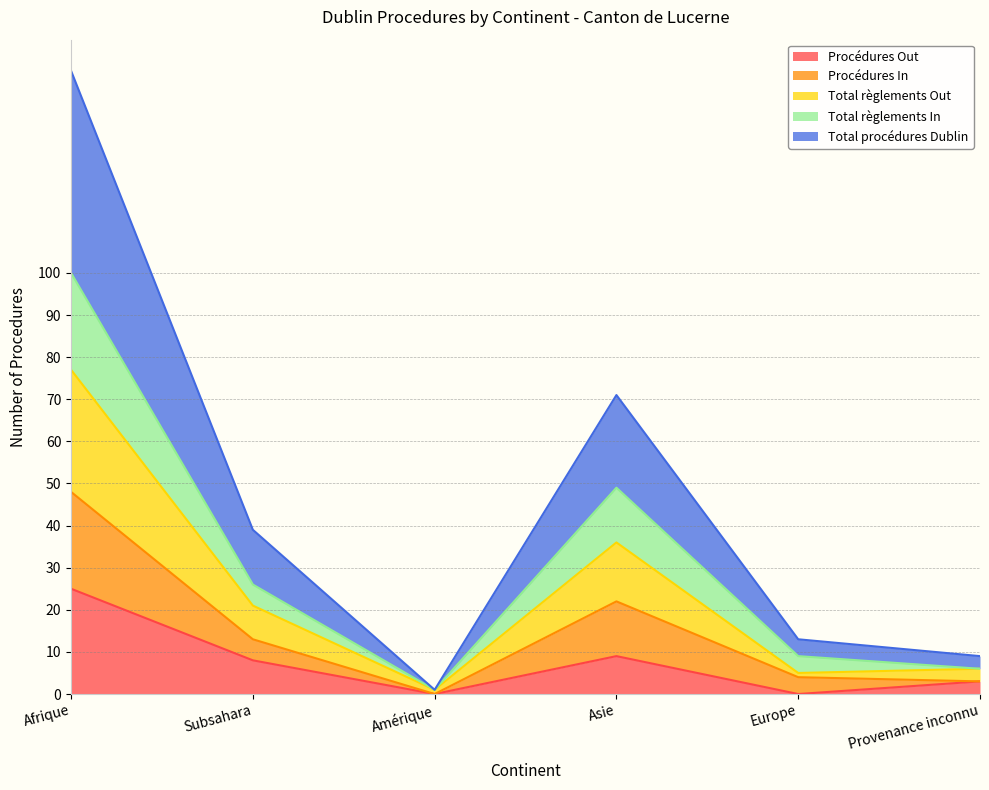

What is the lowest value of the Total règlements Out series?

1